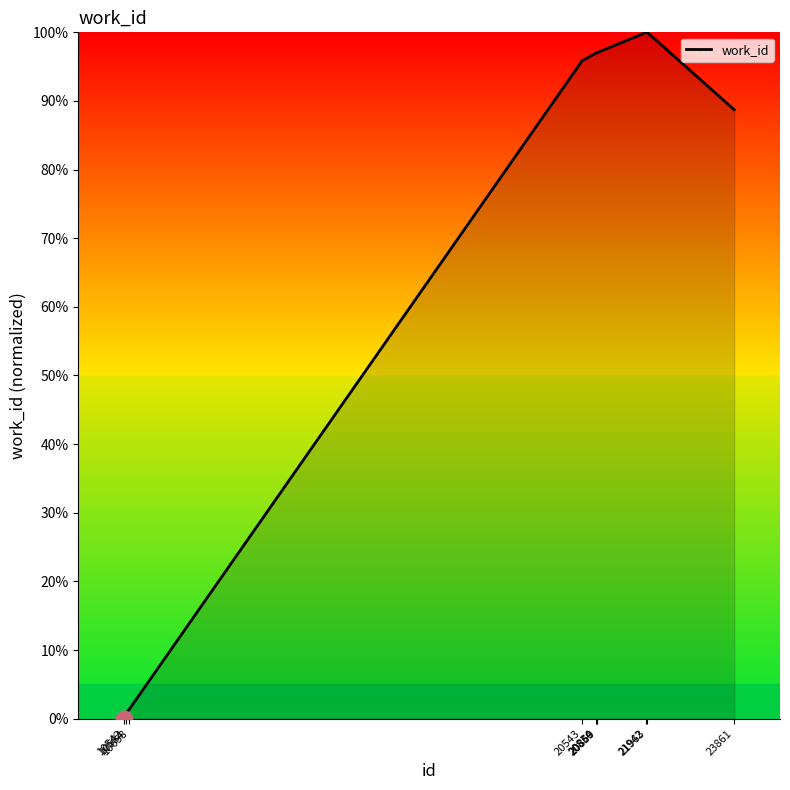

What value does the data have at 20859?

97.0